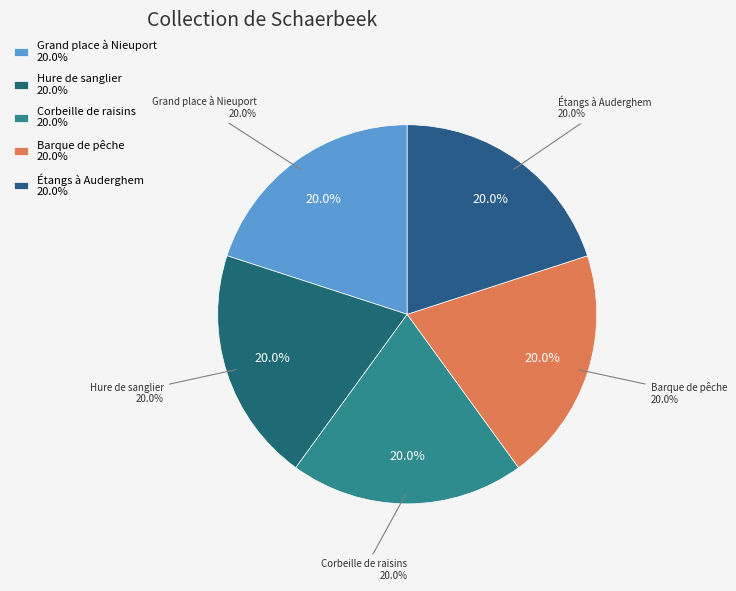

To the nearest percent, what portion does Étangs à Auderghem represent?

20%